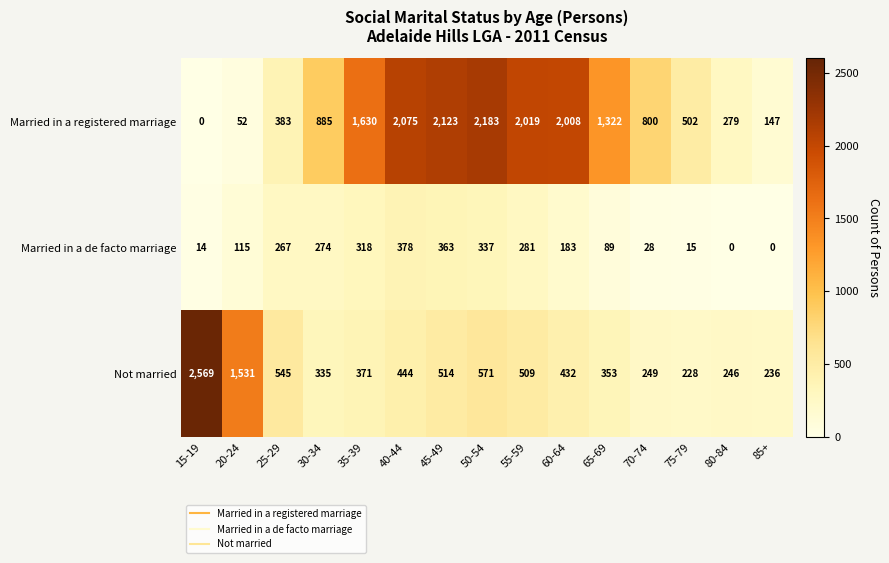

At which label is Married in a registered marriage closest to 1091?

30-34